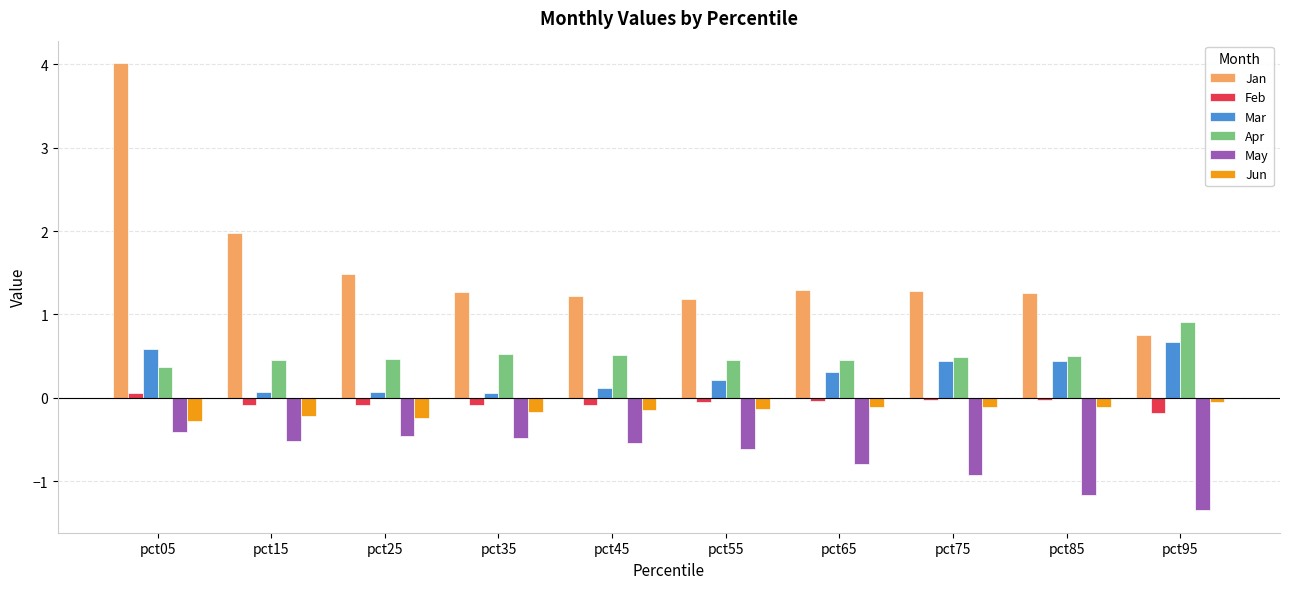

What is the difference between the highest and lowest values at pct55?

1.8